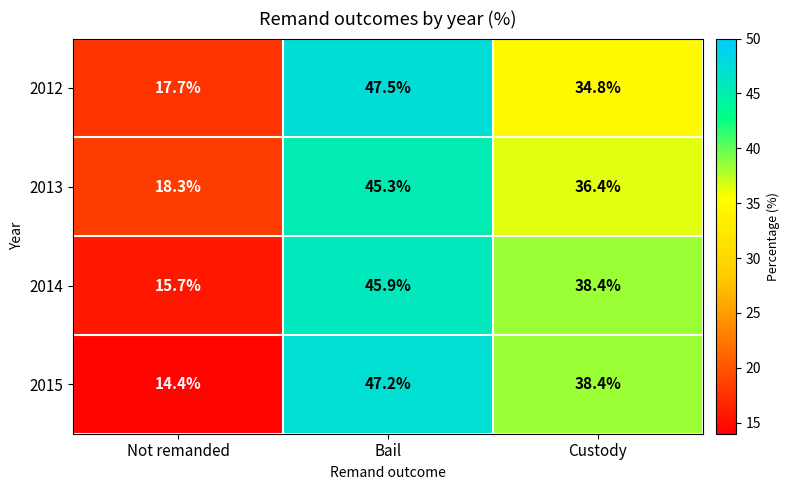

Count the number of data series in this chart.

4